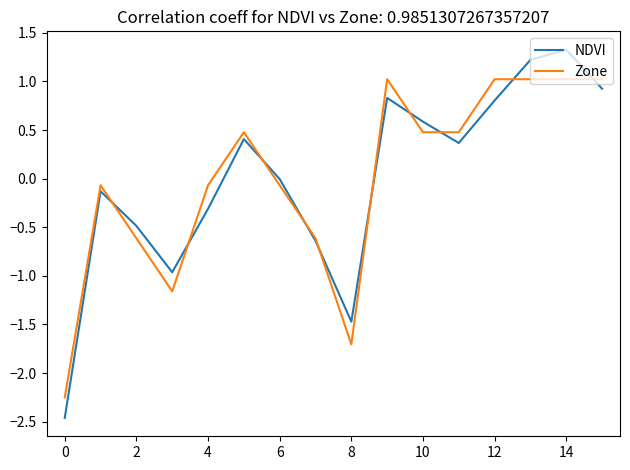

What is the highest value of the Zone series?

1.0